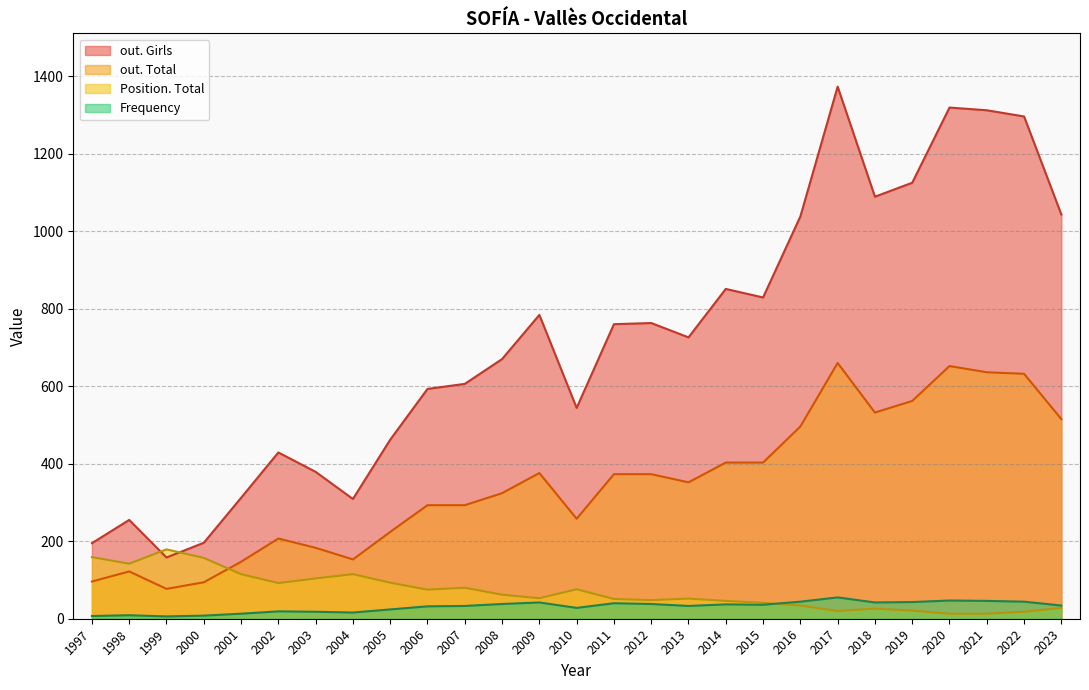

List the labels in order of Position. Total value, smallest first.

2020, 2021, 2022, 2017, 2019, 2018, 2023, 2016, 2015, 2014, 2012, 2011, 2013, 2009, 2008, 2006, 2010, 2007, 2002, 2005, 2003, 2001, 2004, 1998, 2000, 1997, 1999